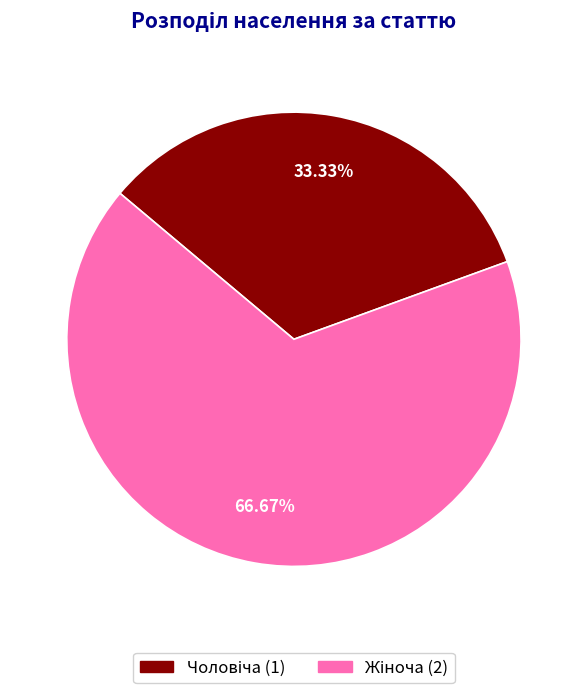

Is there any slice that represents more than half of the pie?

Yes